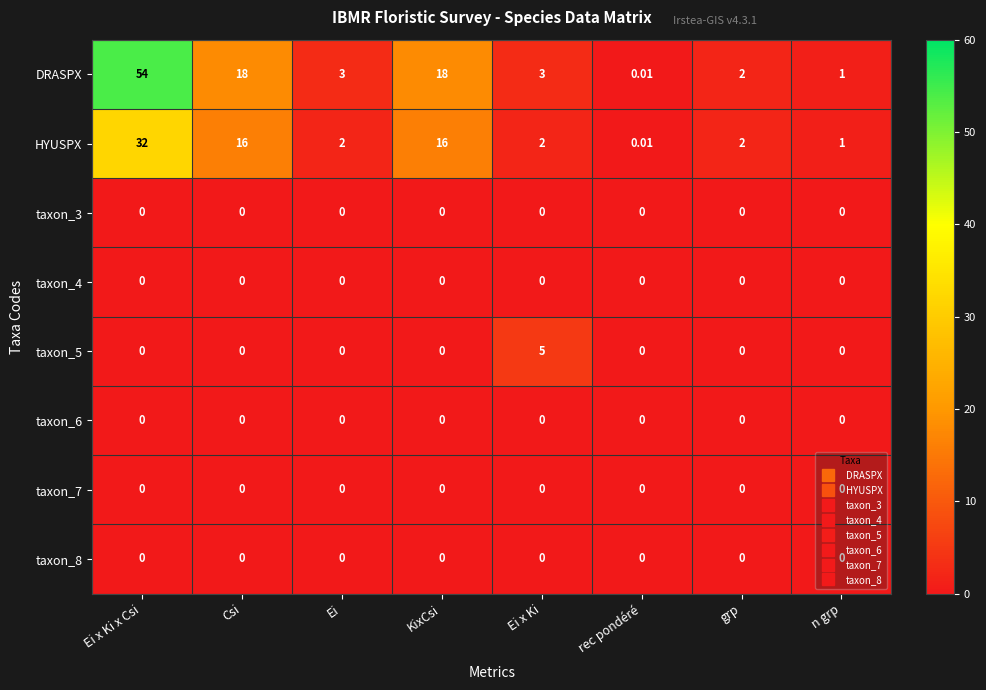

What is the total value across all series at KixCsi?

34.0